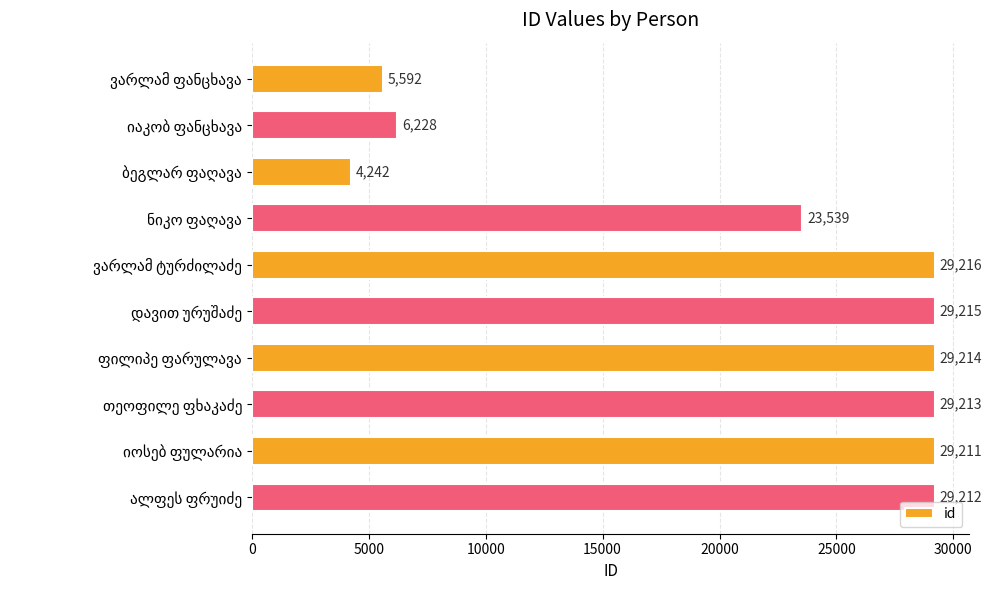

What is the maximum value shown in the chart?

29216